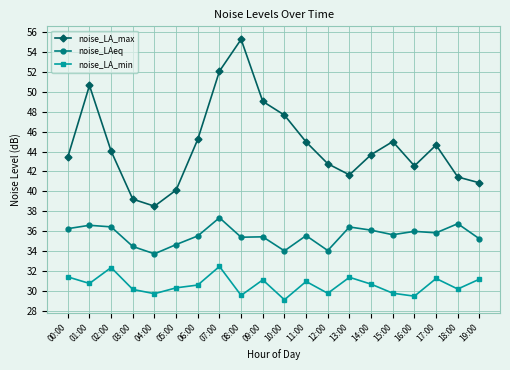

At how many categories does at least one series exceed 38?

20